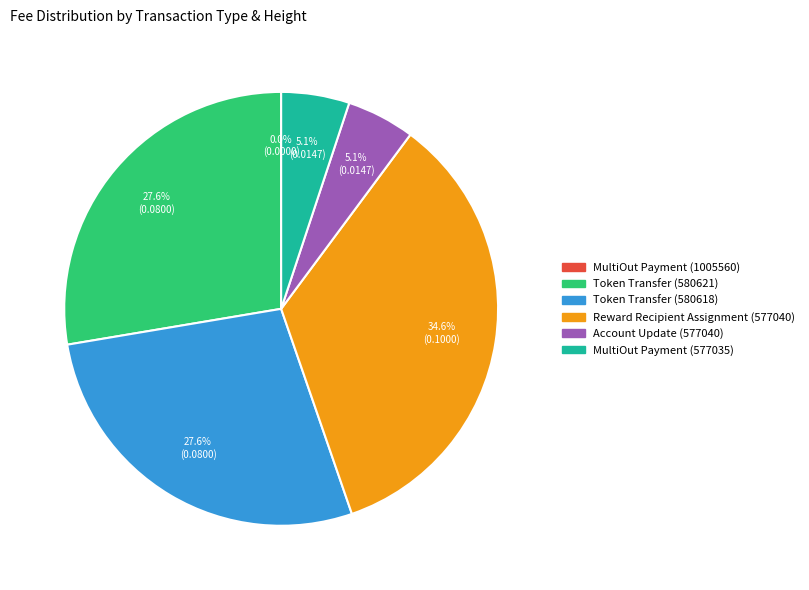

Is Reward Recipient Assignment (577040) the majority of the pie?

No